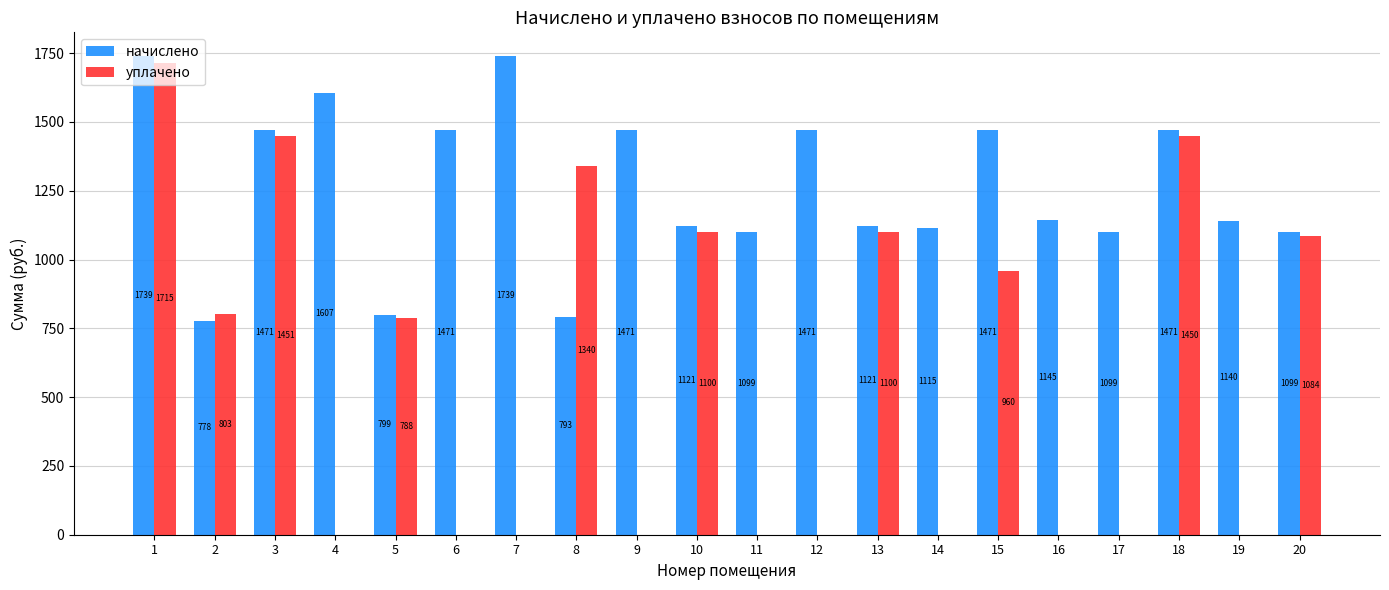

Between 4 and 7, which series saw the biggest shift?

начислено